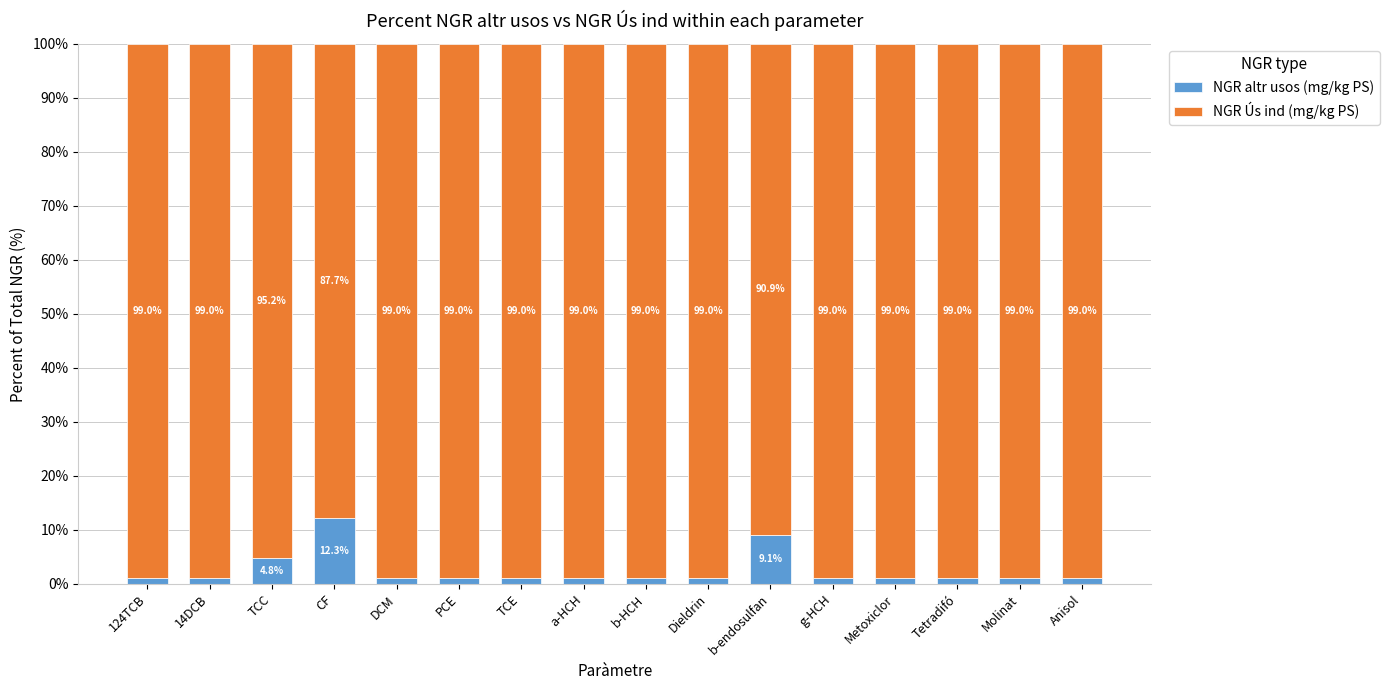

What is the highest value of the NGR altr usos (mg/kg PS) series?

12.3